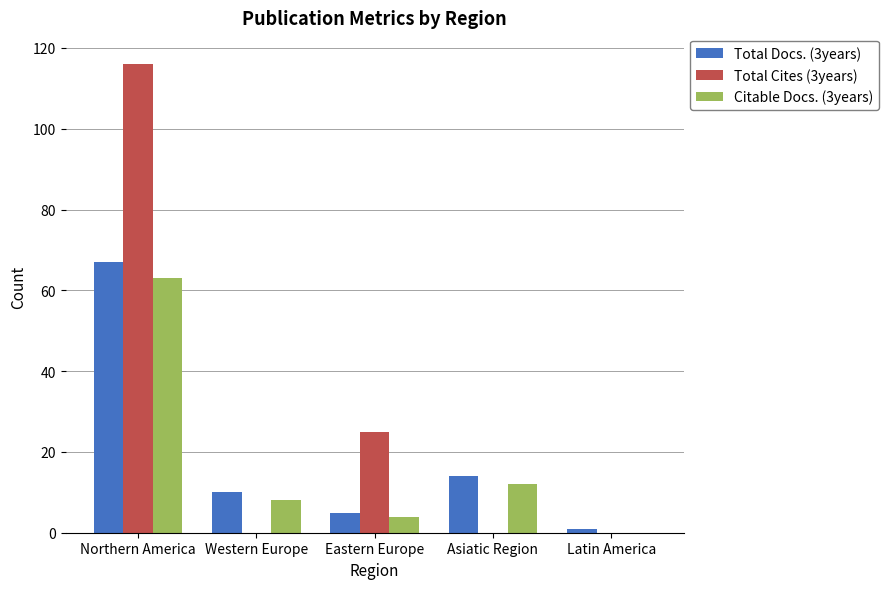

Reading left to right, extract all data points from this chart.

Total Docs. (3years): 67	10	5	14	1
Total Cites (3years): 116	0	25	0	0
Citable Docs. (3years): 63	8	4	12	0